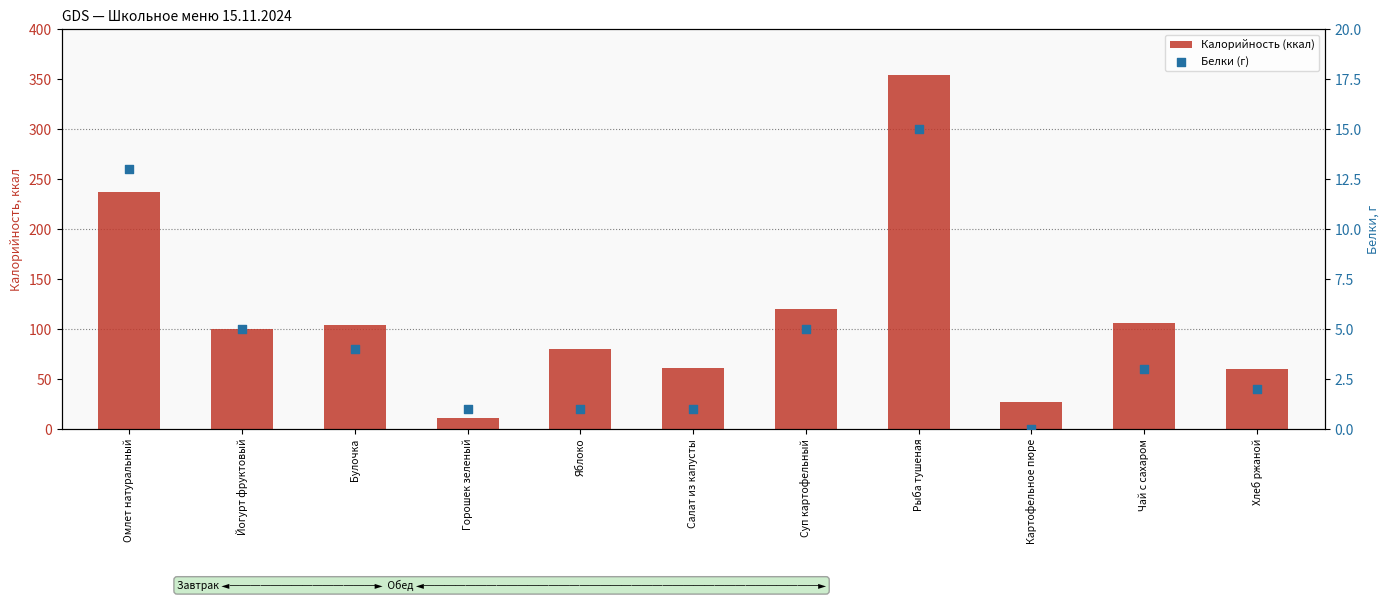

Which series contains the highest Y value?

Калорийность (ккал)